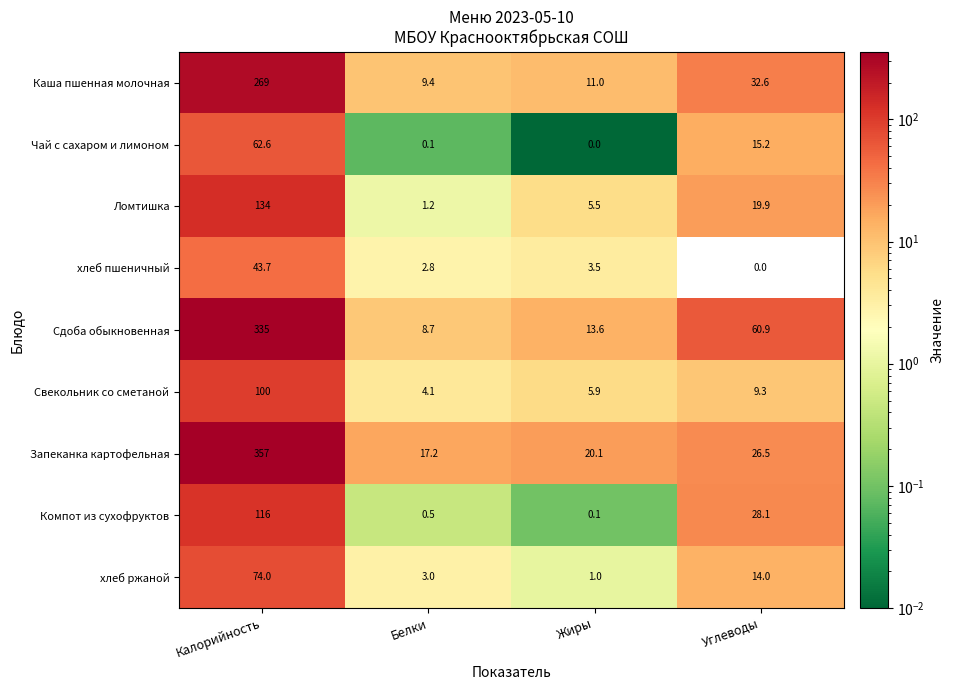

Rank the series at Жиры from lowest to highest value.

Чай с сахаром и лимоном, Компот из сухофруктов, хлеб ржаной, хлеб пшеничный, Ломтишка, Свекольник со сметаной, Каша пшенная молочная, Сдоба обыкновенная, Запеканка картофельная